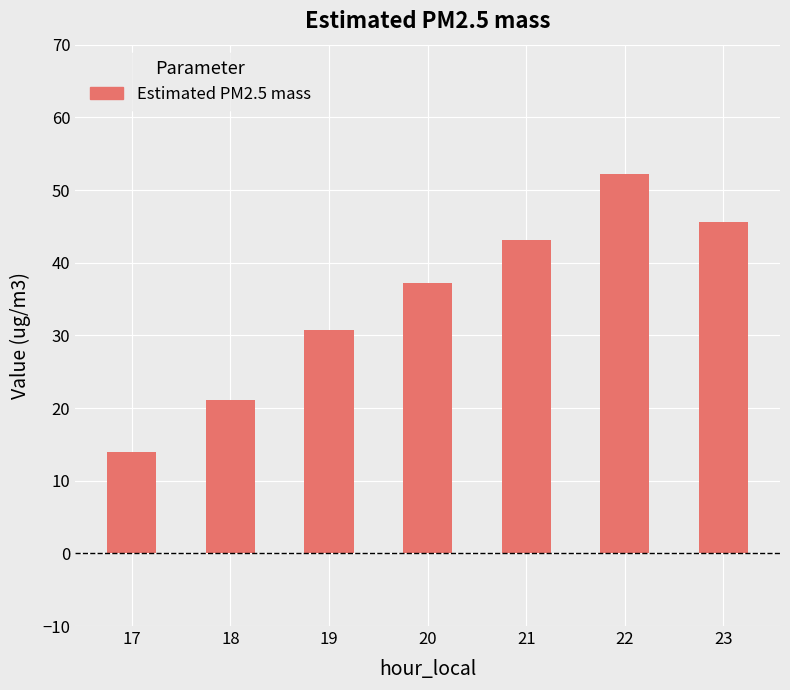

List the labels in order of value, largest first.

22, 23, 21, 20, 19, 18, 17